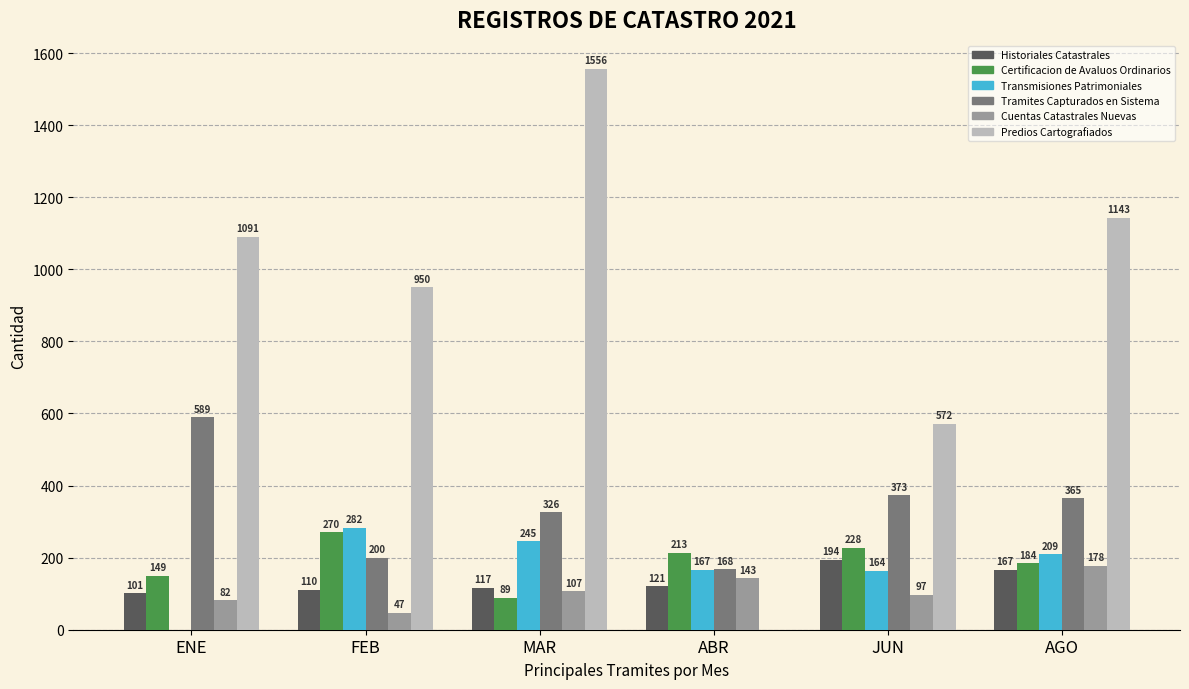

Count the number of data series in this chart.

6